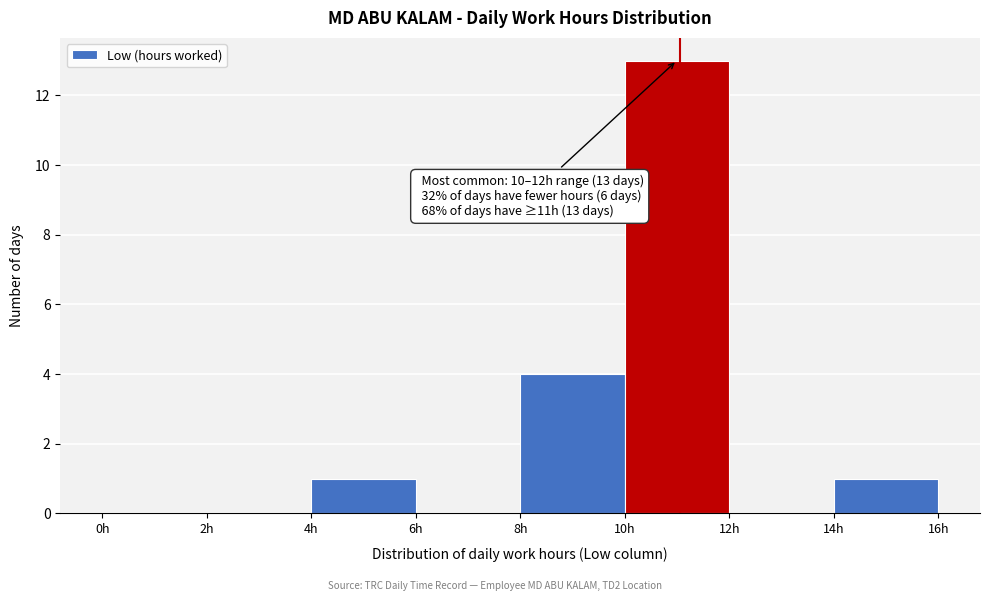

Which range on the x-axis has the tallest bar?

10 to 12